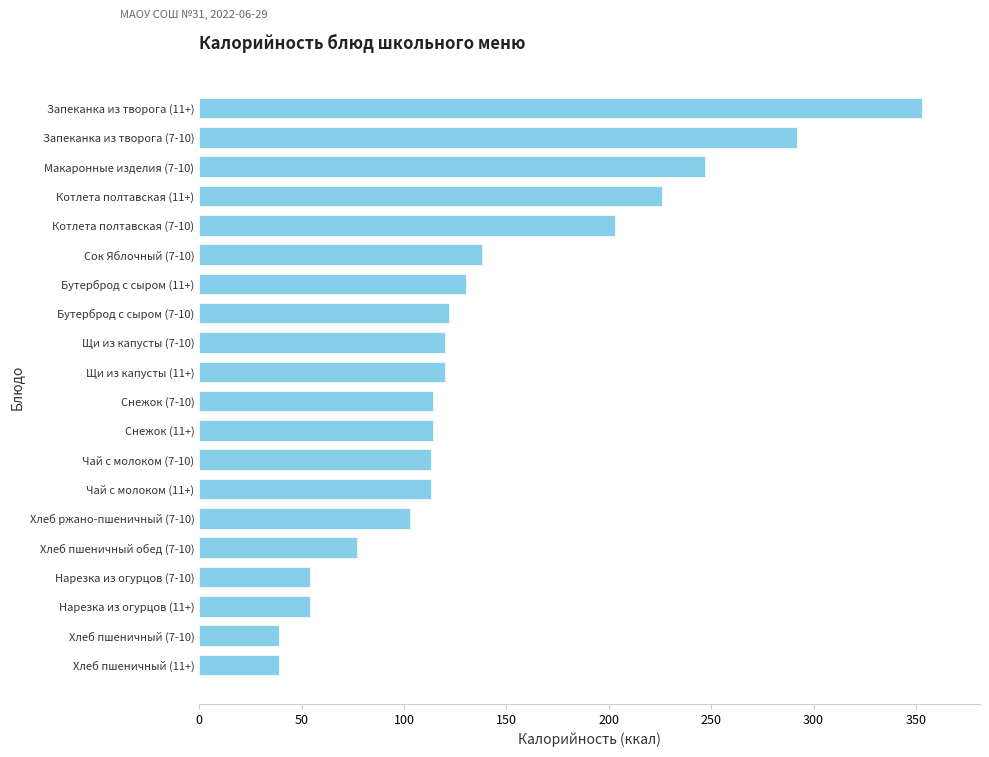

What is the label of the 3rd bar from the top?

Макаронные изделия (7-10)